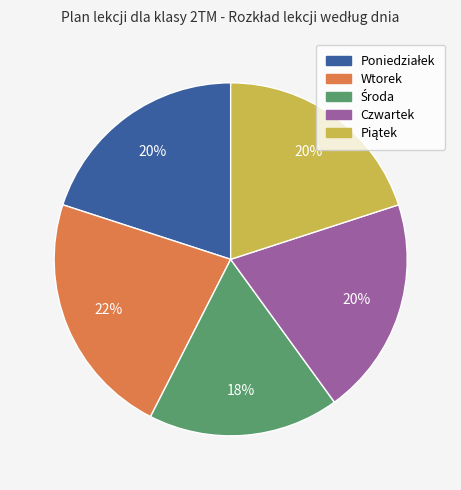

Which slice is the largest?

Wtorek